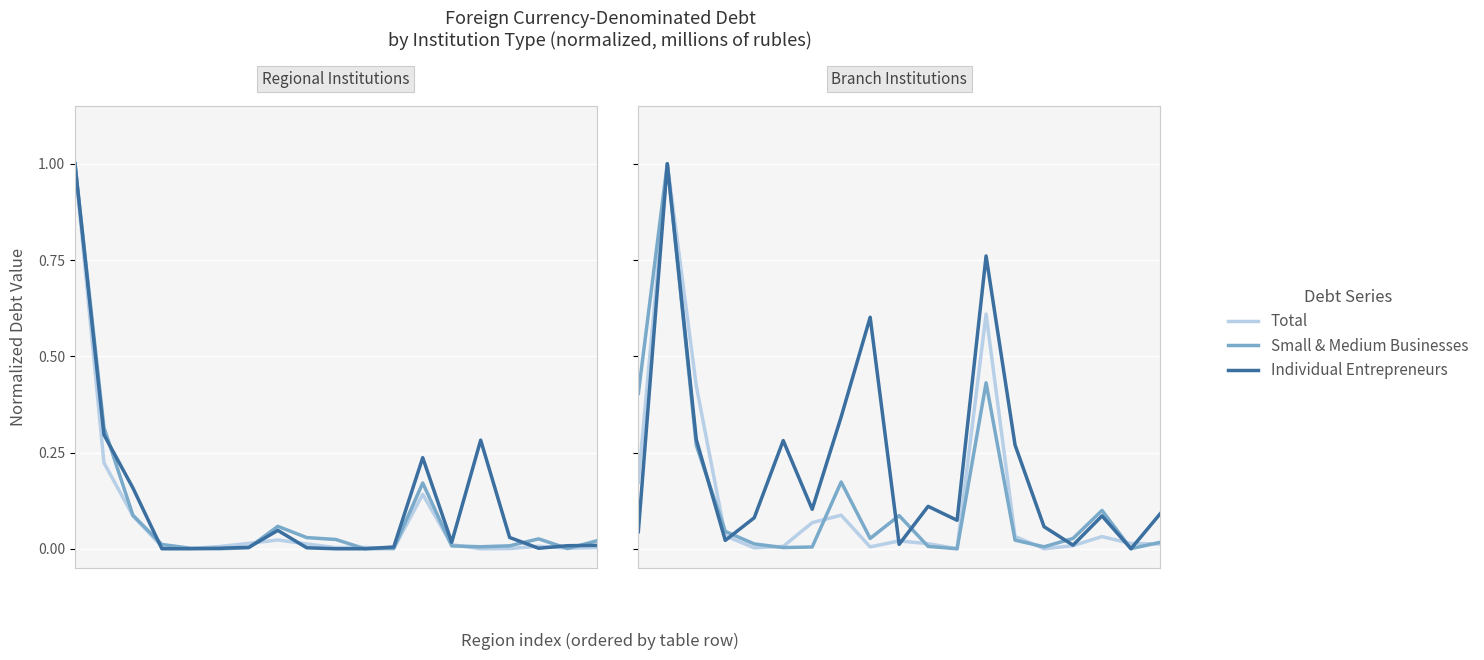

True or false: Small & Medium Businesses and Branches Total cross at least once.

True